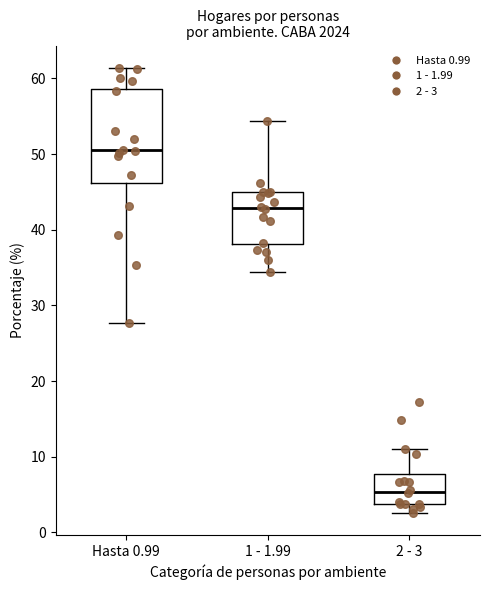

Comparing the boxes themselves (not the whiskers), which one is the tallest?

Hasta 0.99